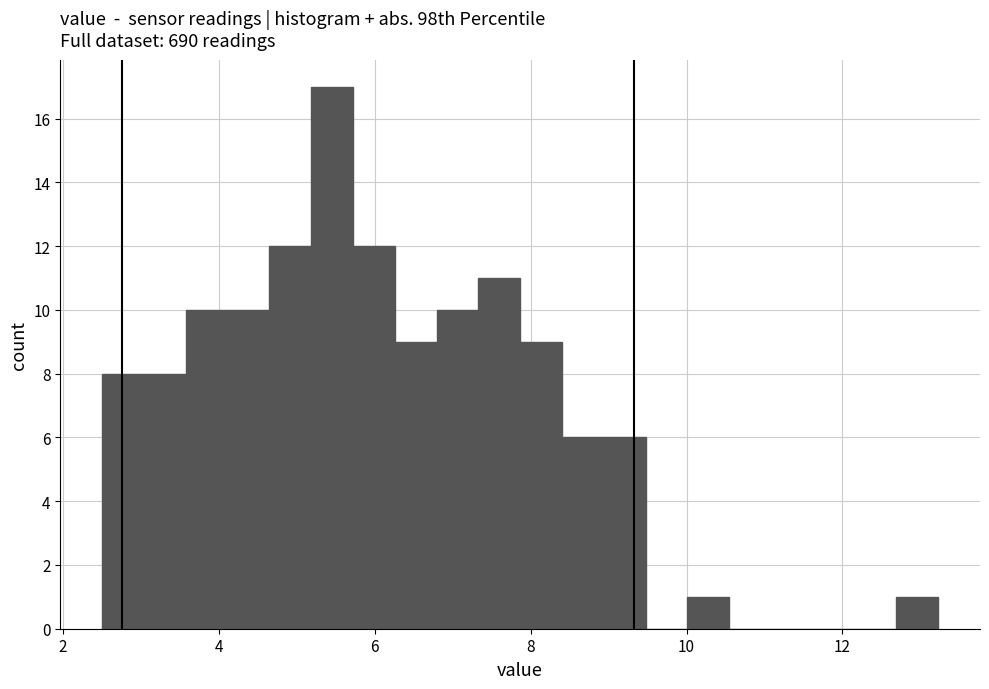

Around what value on the x-axis is the tallest bar? Give the approximate position of its centre, as read against the axis.

5.4